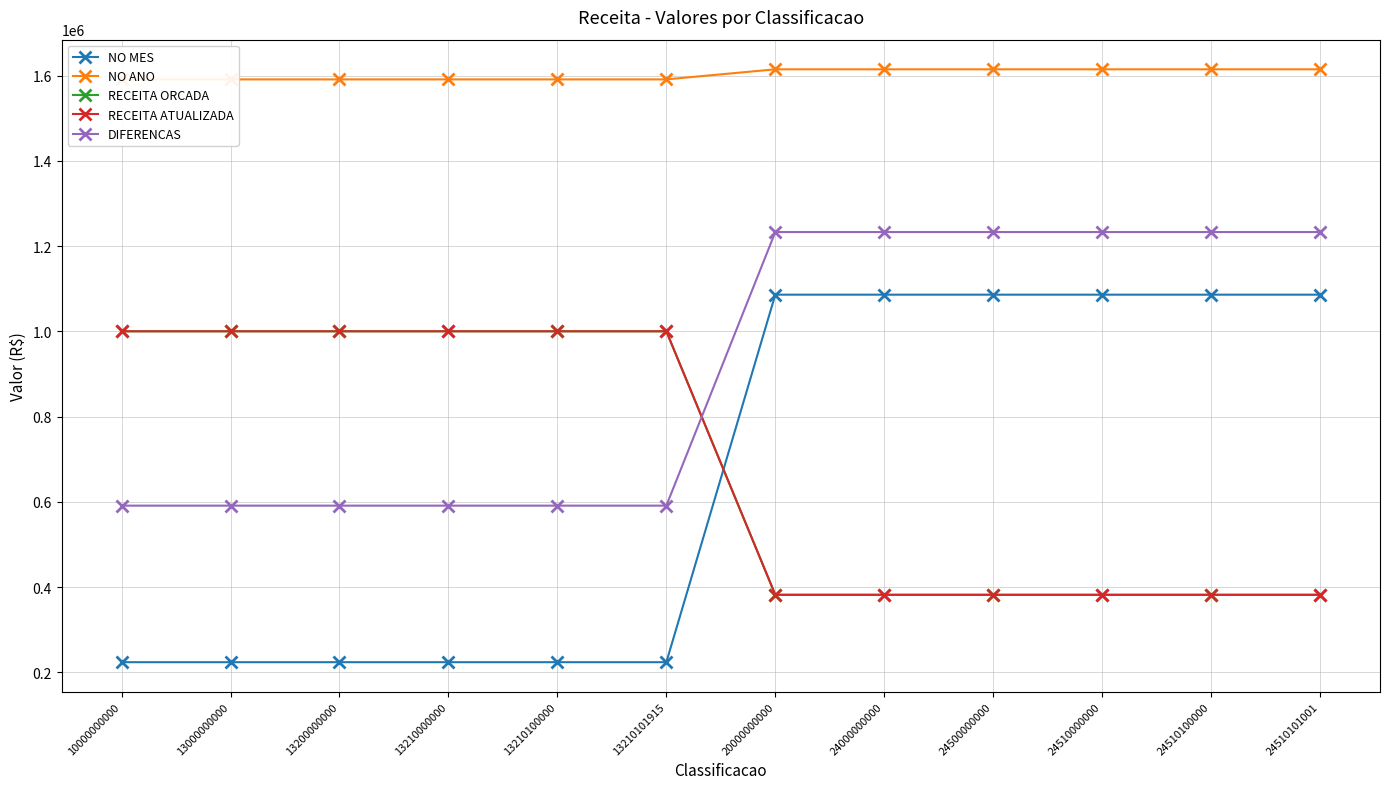

Rank the series at 24510100000 from highest to lowest value.

NO ANO, DIFERENCAS, NO MES, RECEITA ORCADA, RECEITA ATUALIZADA